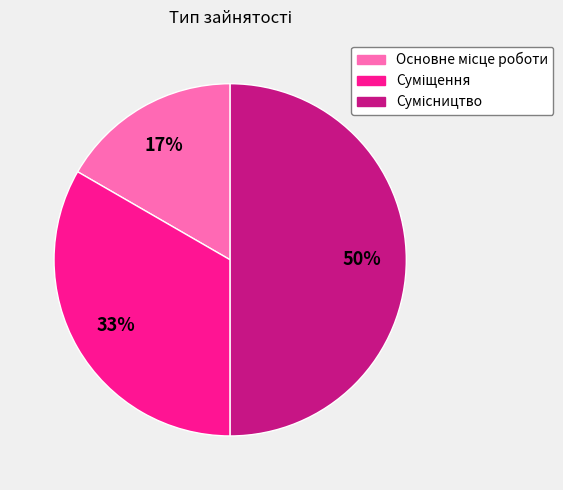

To the nearest percent, what is the average slice percentage?

33%